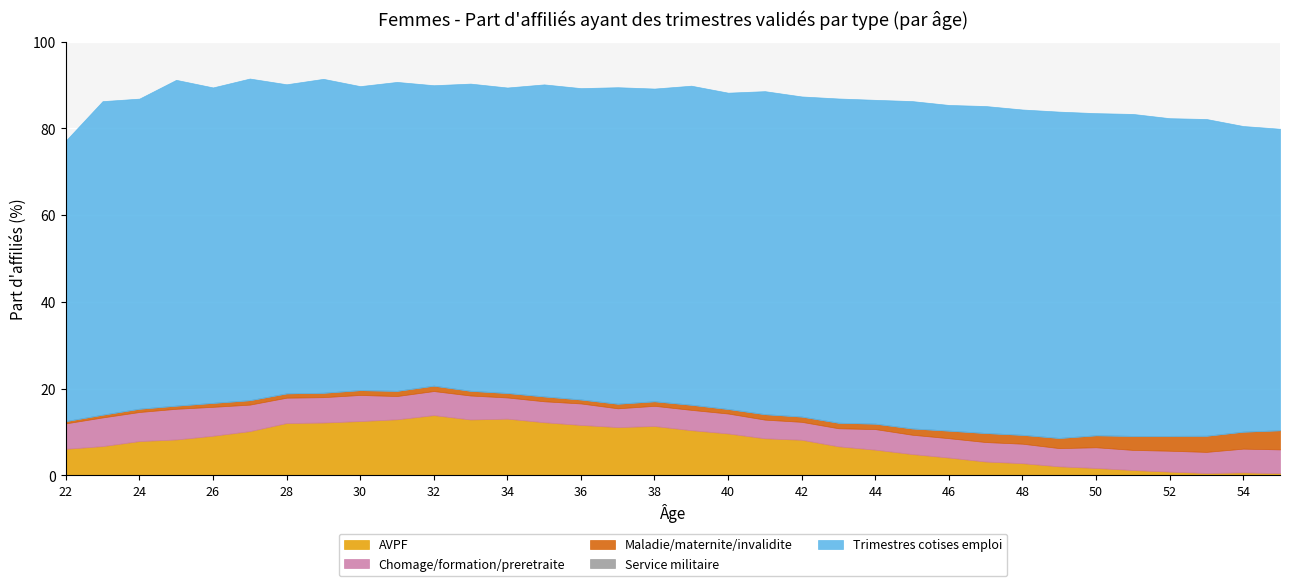

Which has a higher value, 32 or 29?

32